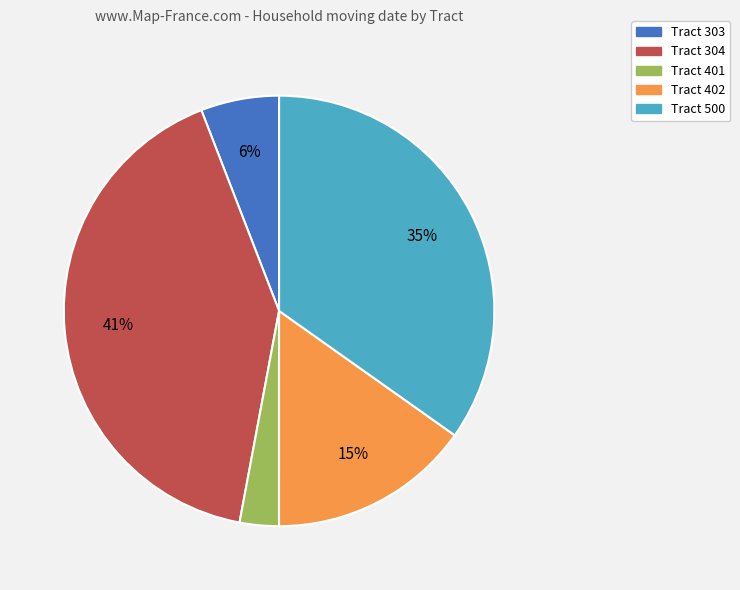

How many slices are in this pie chart?

5